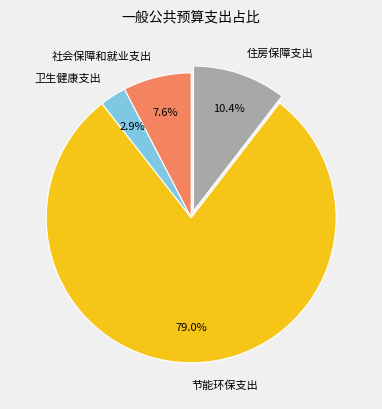

To the nearest percent, what portion does 住房保障支出 represent?

10%